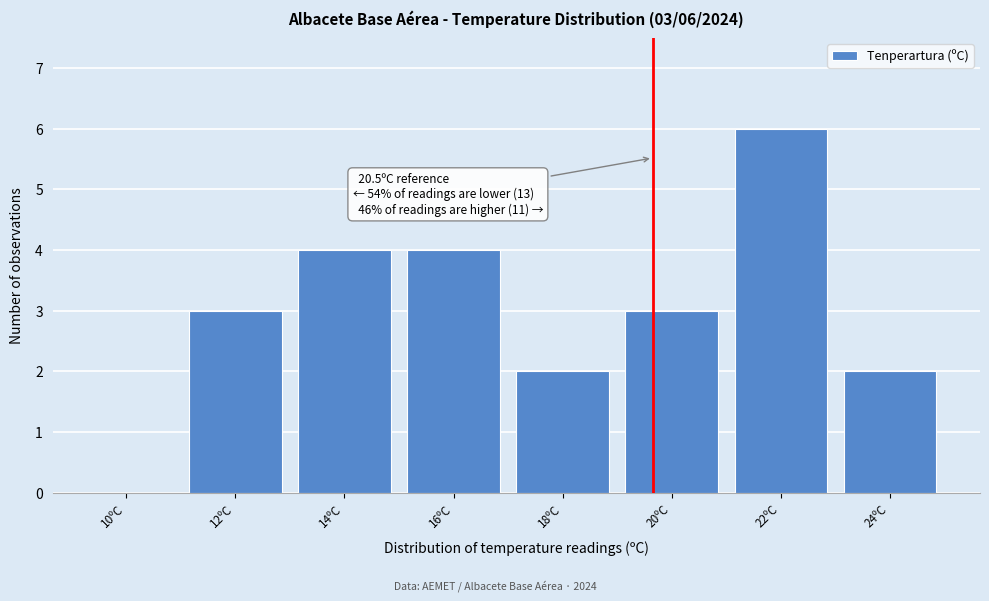

Reading right to left, transcribe all the data shown in this chart.

24ºC=2	22ºC=6	20ºC=3	18ºC=2	16ºC=4	14ºC=4	12ºC=3	10ºC=0